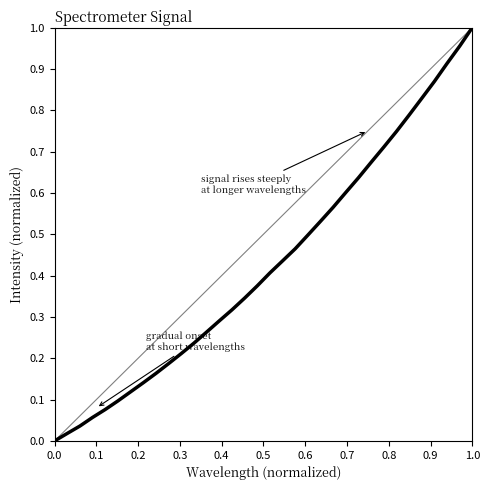

Is this an area chart (filled region under the line)?

No